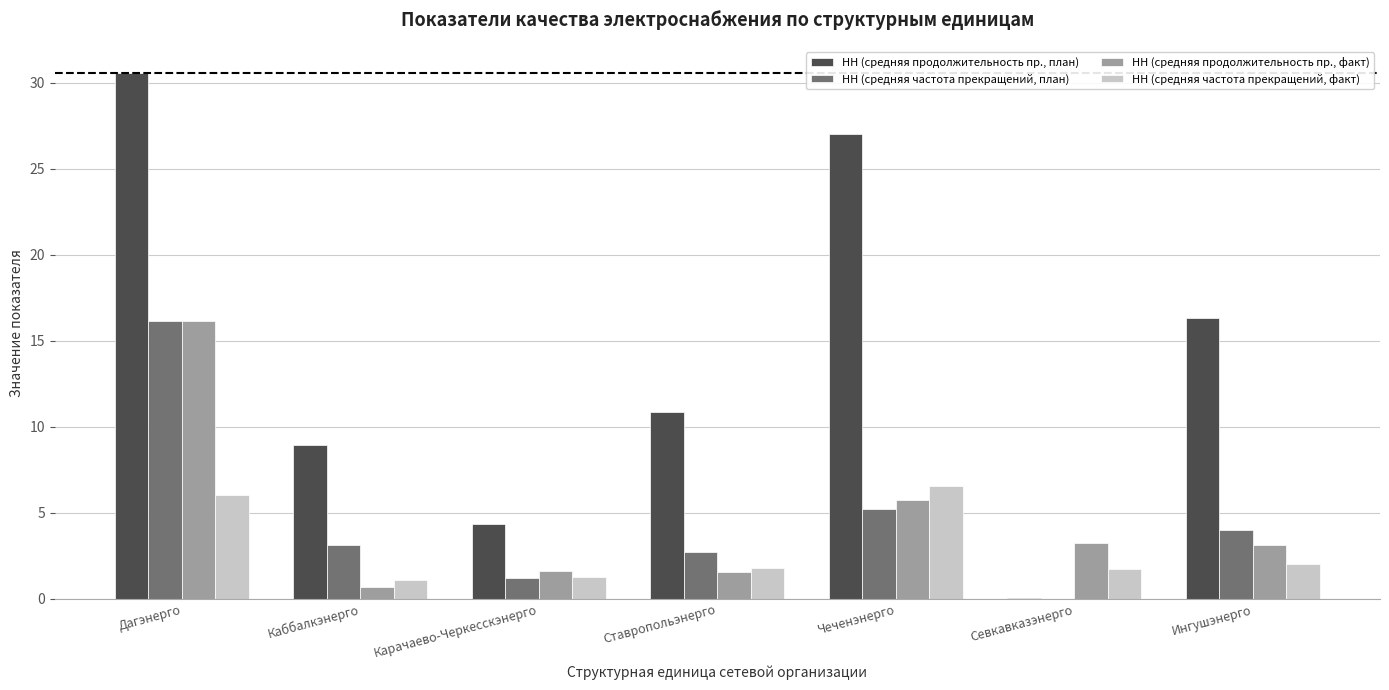

How many data points in НН (средняя частота прекращений, план) are above 3?

4